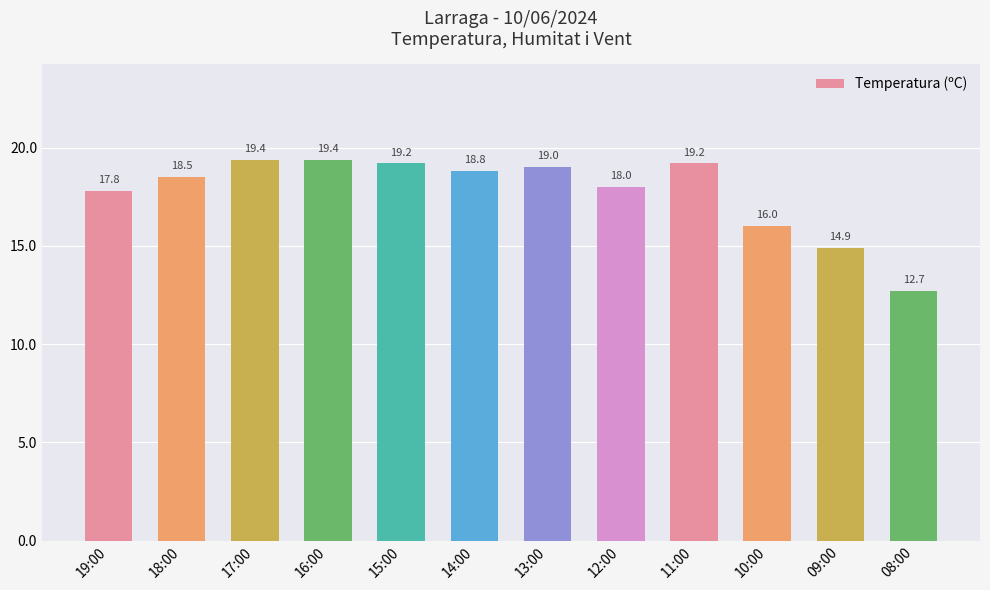

Reading right to left, transcribe all the data shown in this chart.

12.7	14.9	16.0	19.2	18.0	19.0	18.8	19.2	19.4	19.4	18.5	17.8